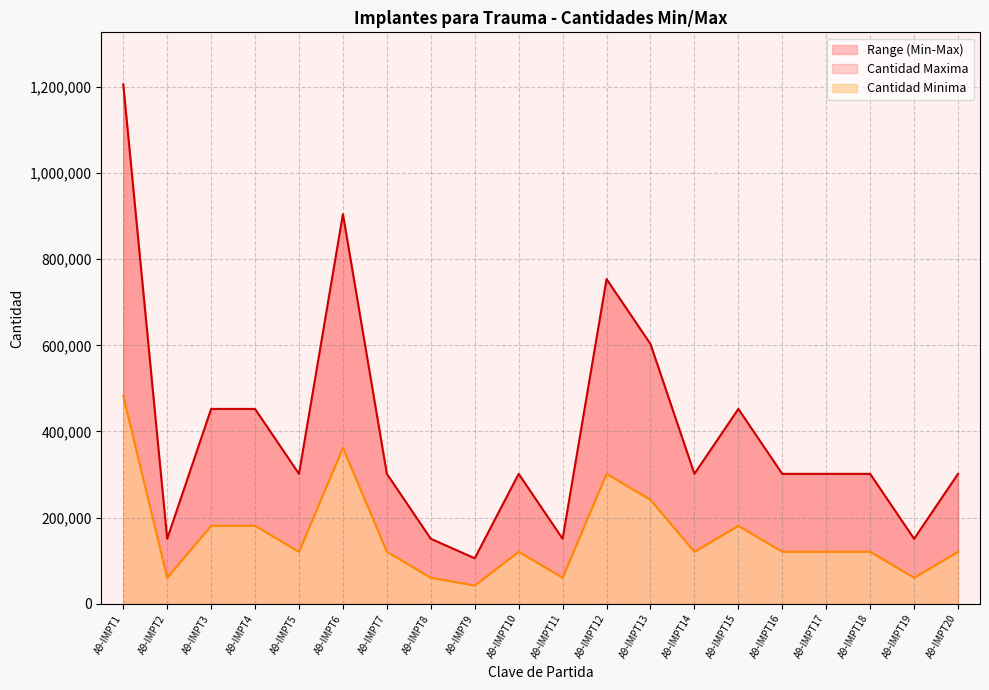

Where is Cantidad Maxima nearest to the value 262392?

A9-IMPT13